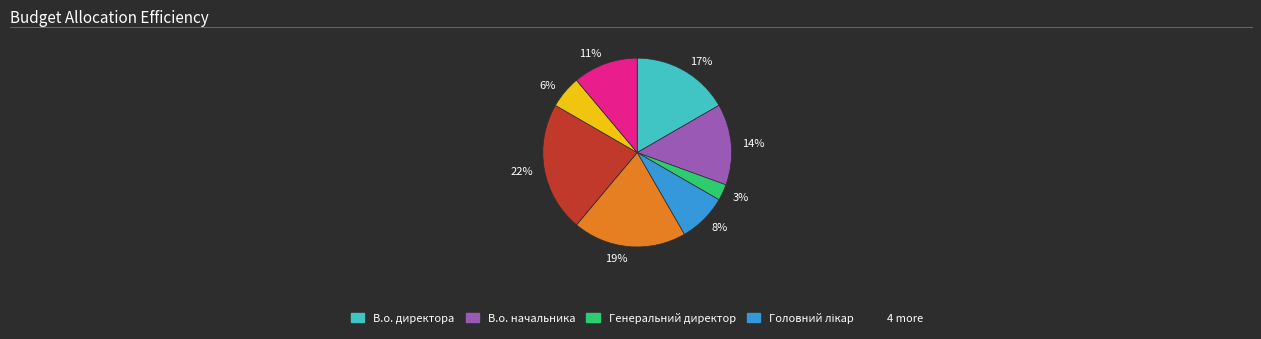

How many segments does this pie chart have?

8